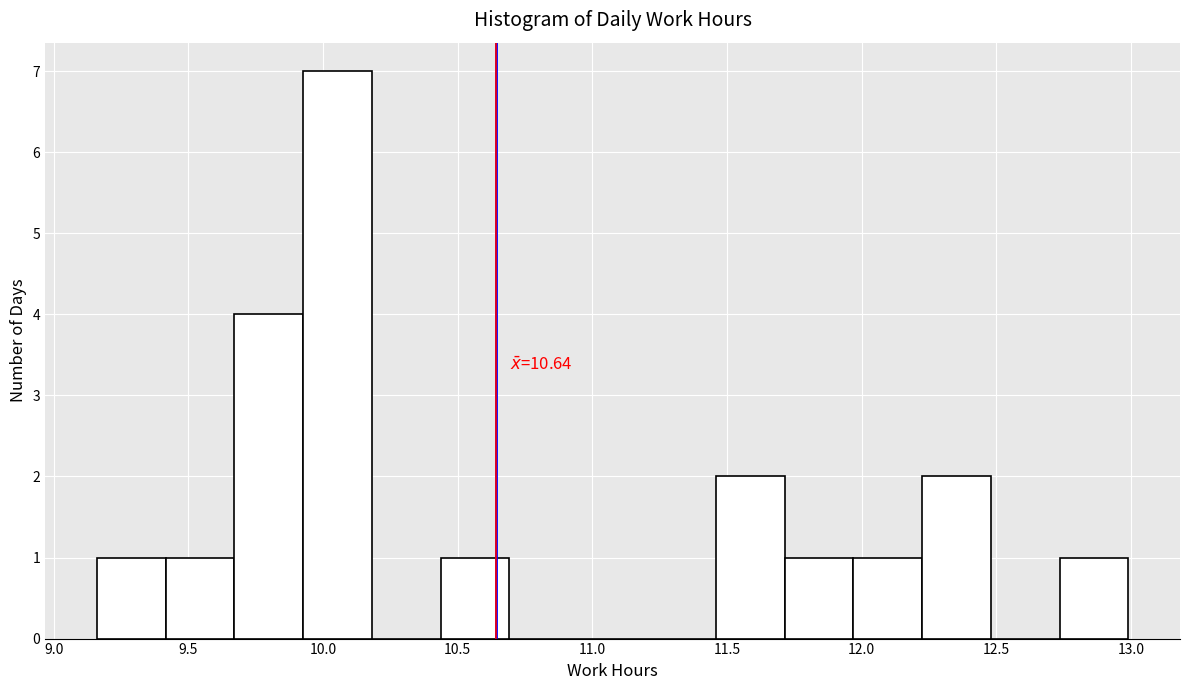

Over which range of the x-axis is the bar tallest?

9.95 to 10.20